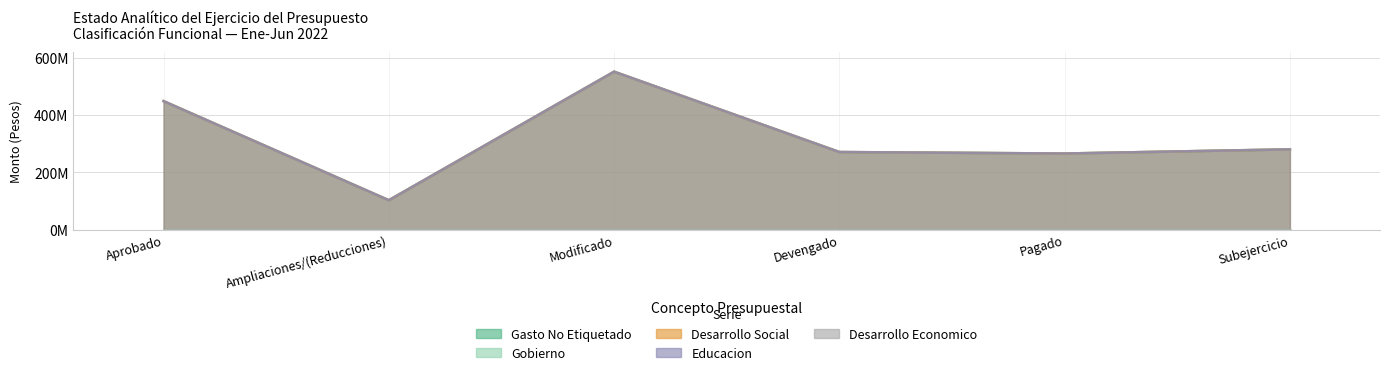

List the labels in order of Desarrollo Social value, largest first.

Modificado, Aprobado, Subejercicio, Devengado, Pagado, Ampliaciones/(Reducciones)